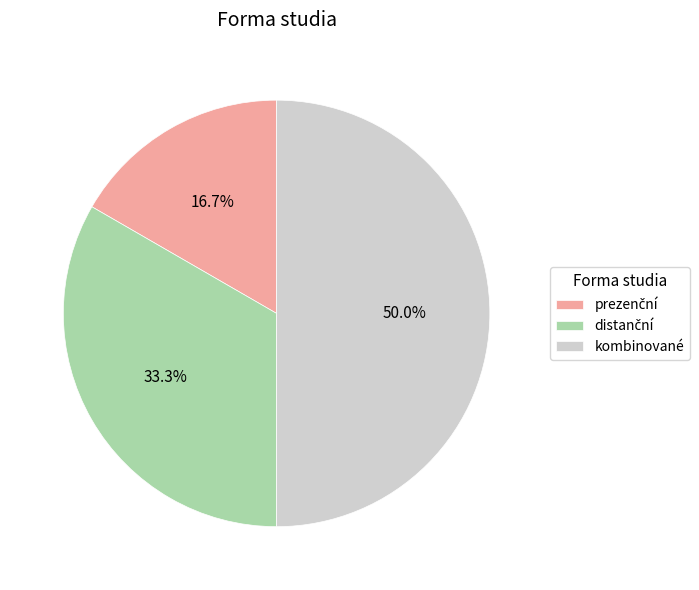

What portion of the pie excludes kombinované?

50.0%